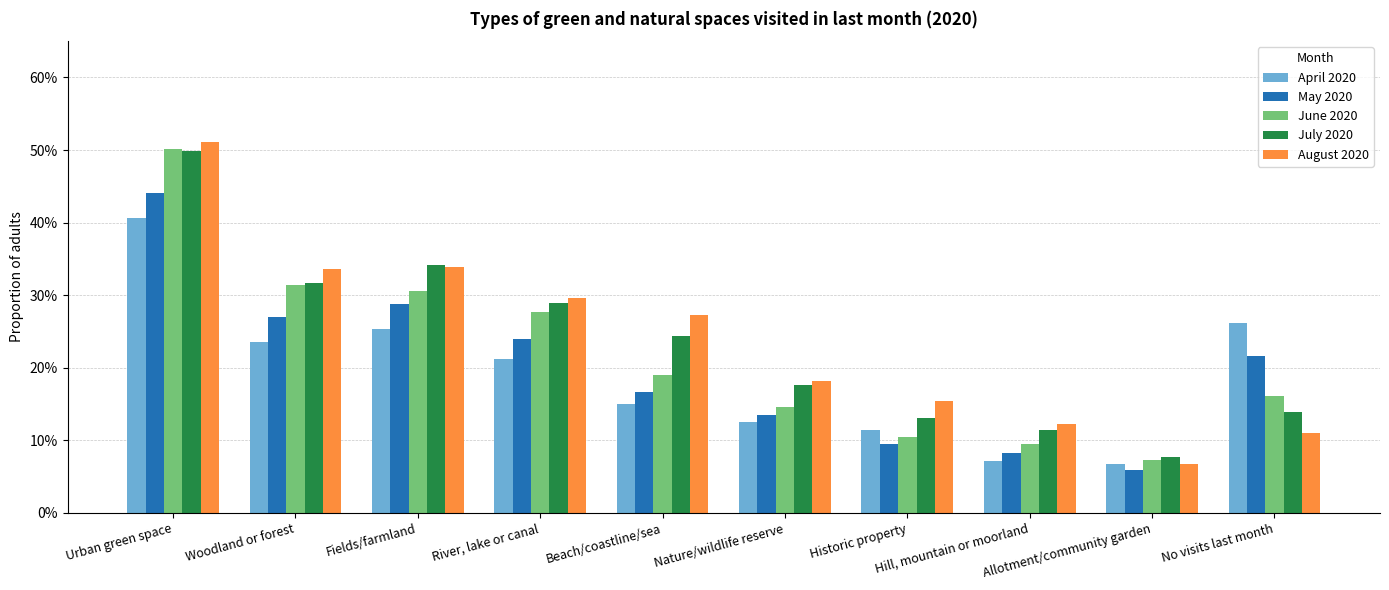

What is the label of the 5th bar from the left?

Beach/coastline/sea